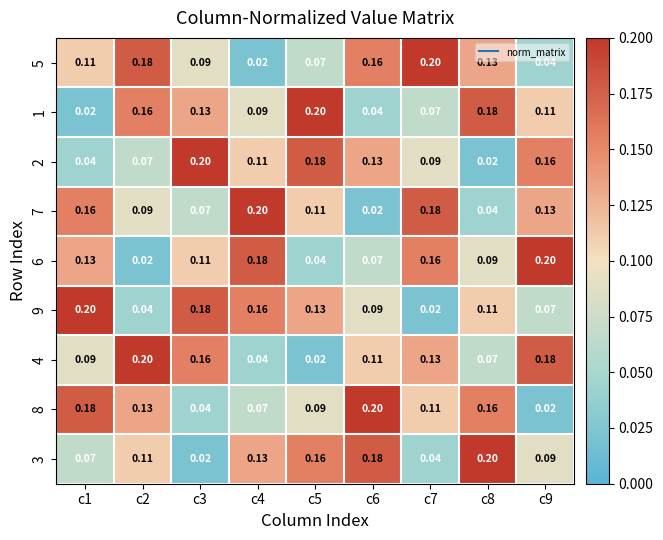

Is the value of 7 at c7 greater than the value of 5 at c5?

Yes